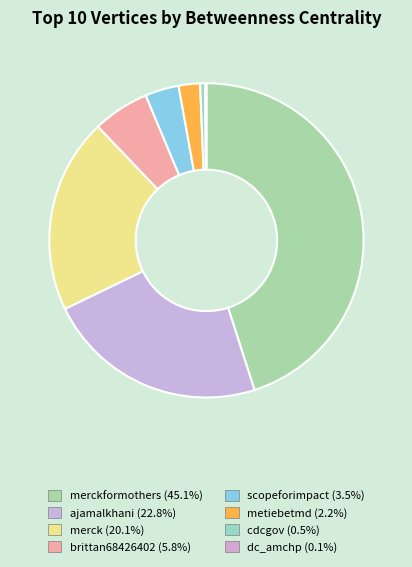

Which category has the biggest portion of the pie?

merckformothers